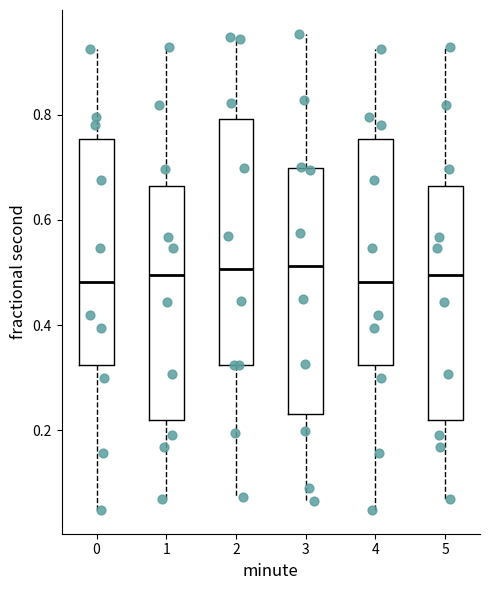

Where is the lower edge of the box at x = 1 on the y-axis? The values are not printed on the chart, so give them approximately, as read against the axis.

0.22